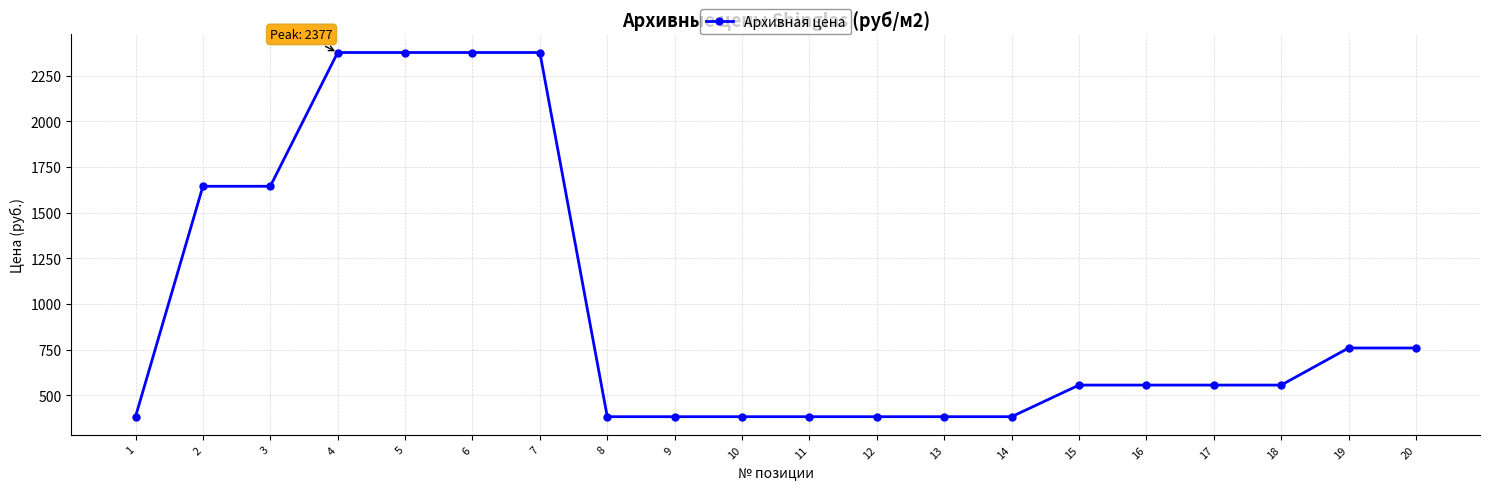

What is the sum of all values?

19618